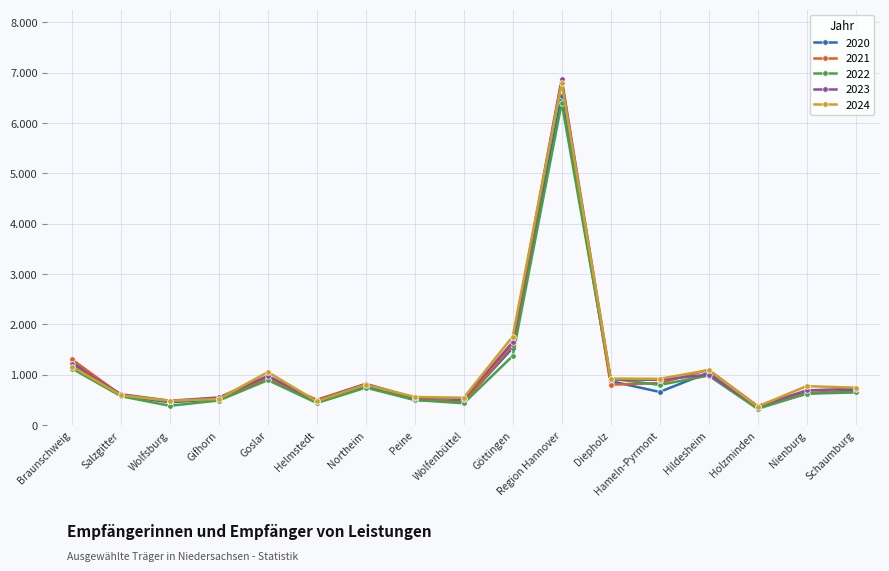

At which category does 2021 reach its first local valley?

Wolfsburg